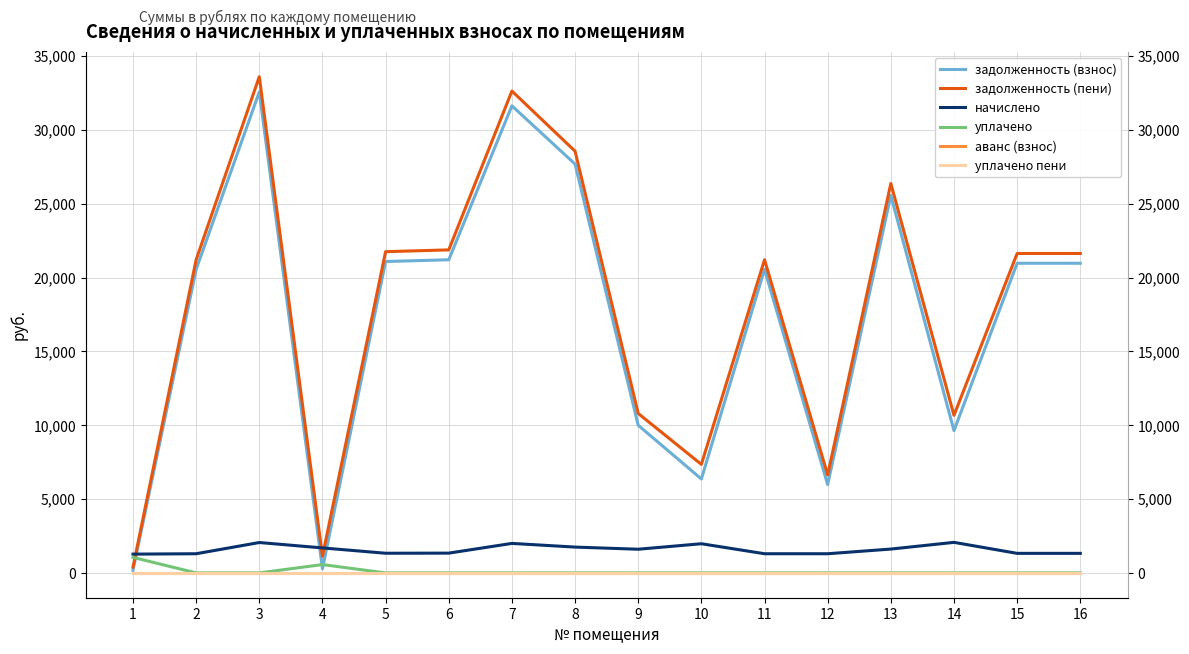

At which label does задолженность (взнос) reach its peak?

3